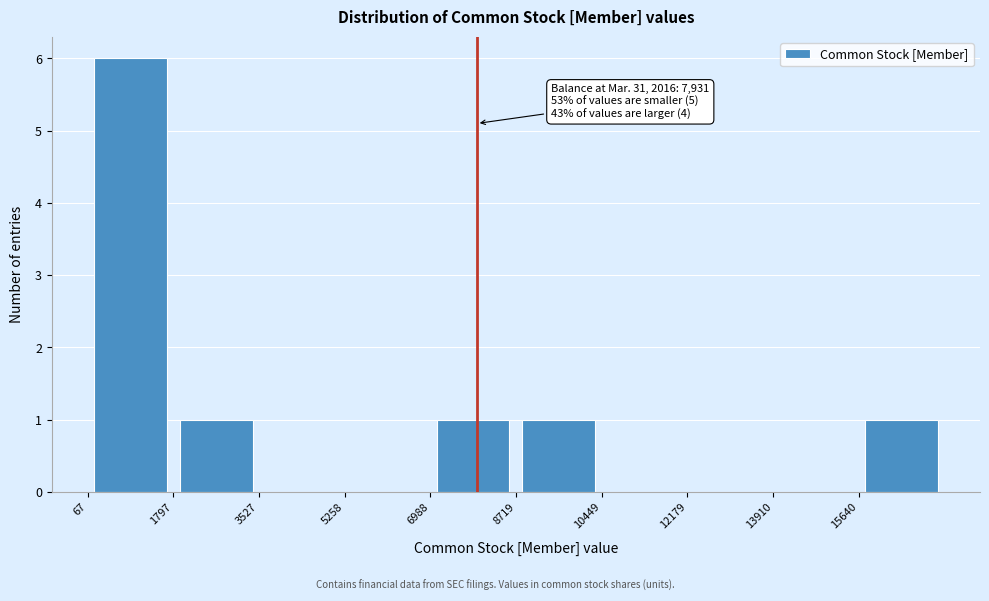

Which range on the x-axis has the tallest bar?

0 to 1800